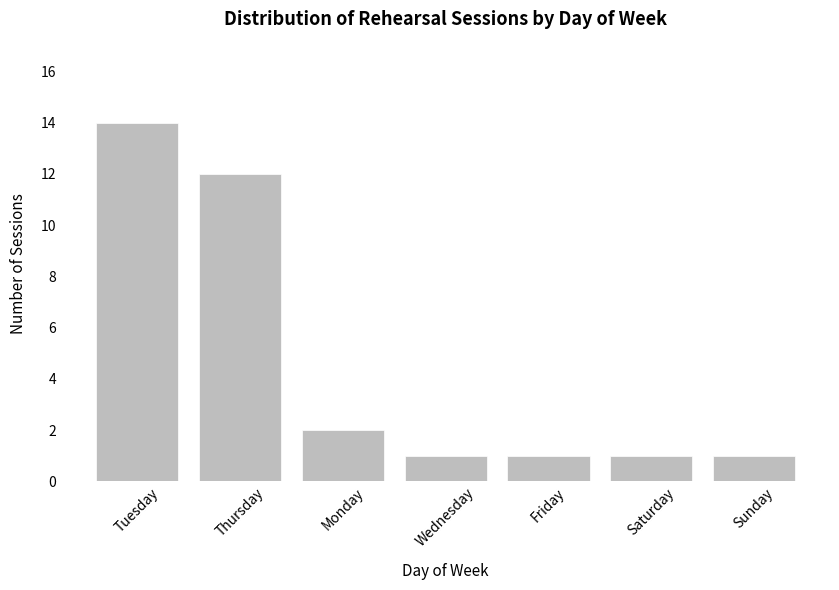

Reading left to right, extract all data points from this chart.

Tuesday=14	Thursday=12	Monday=2	Wednesday=1	Friday=1	Saturday=1	Sunday=1